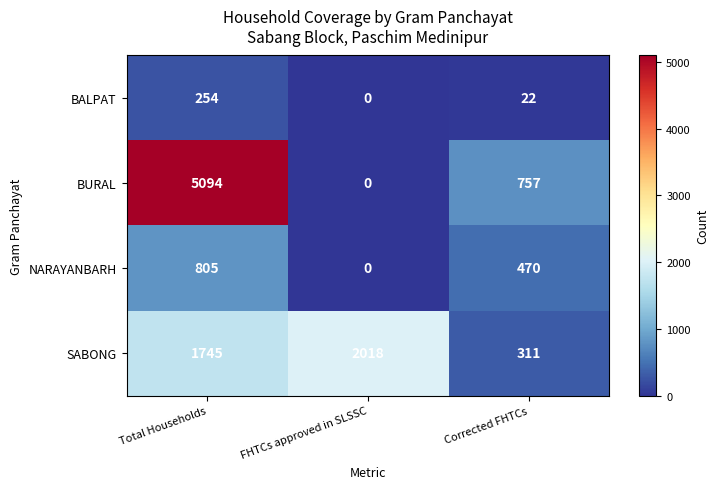

What is the sum of the NARAYANBARH values at FHTCs approved in SLSSC and Total Households?

805